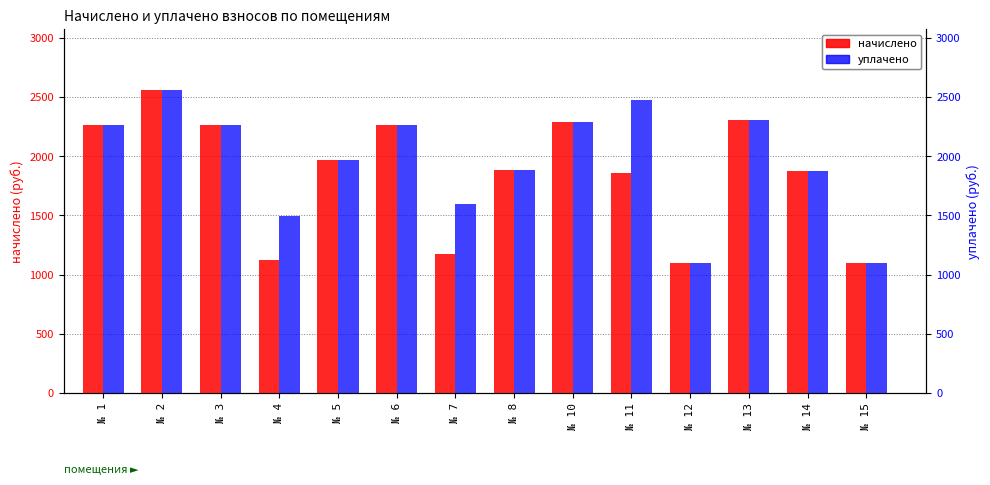

Reading left to right, what are all the values shown in this chart?

начислено: 2267.5	2562.5	2267.5	1120.9	1968.9	2263.8	1172.5	1884.1	2285.9	1854.6	1095.0	2308.1	1876.7	1095.0
уплачено: 2267.5	2562.5	2267.5	1494.5	1968.9	2263.8	1593.0	1884.1	2285.9	2472.8	1095.0	2308.1	1876.7	1095.0